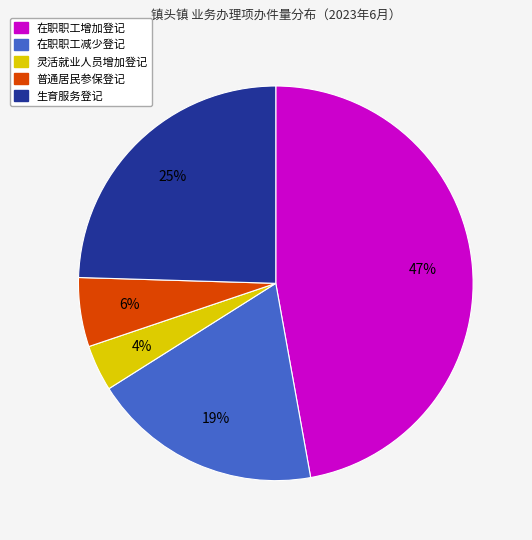

Do 在职职工减少登记 and 灵活就业人员增加登记 together represent more than half of the pie?

No